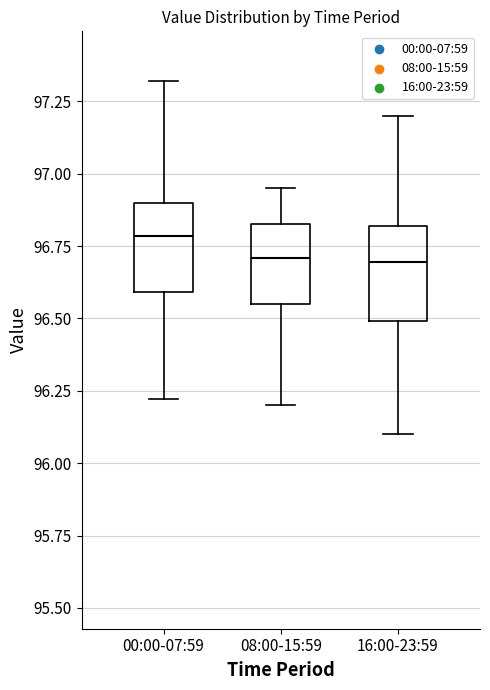

Which box has the highest median line?

00:00-07:59